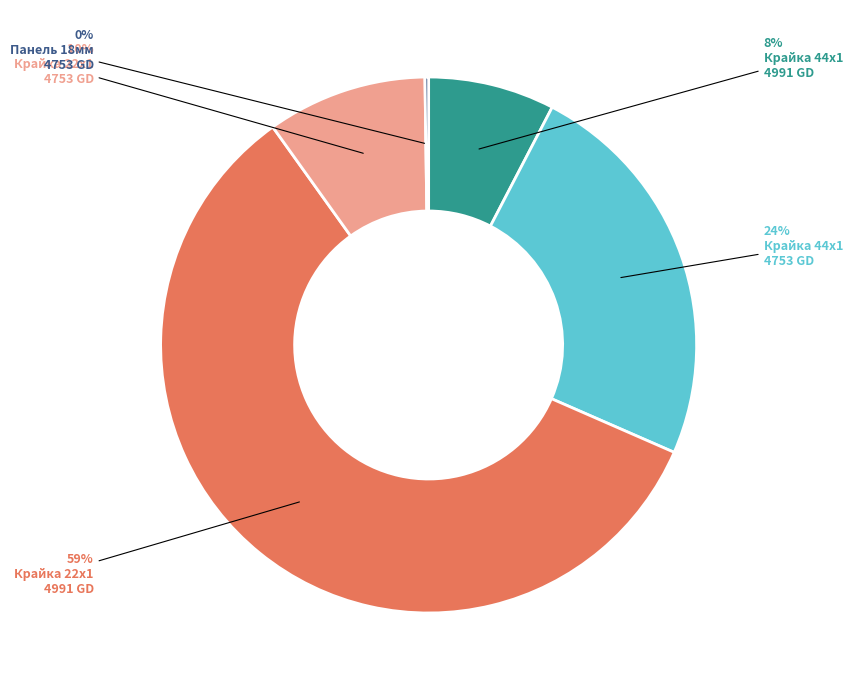

Is there a majority slice in this chart?

Yes